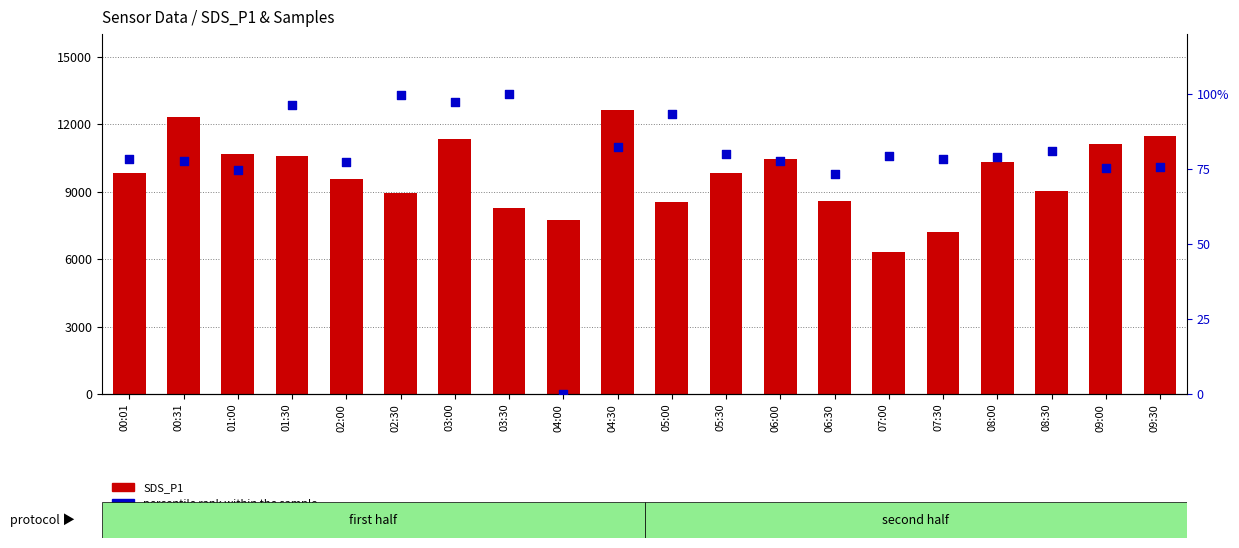

Which series has the largest total across all categories?

percentile rank within the sample